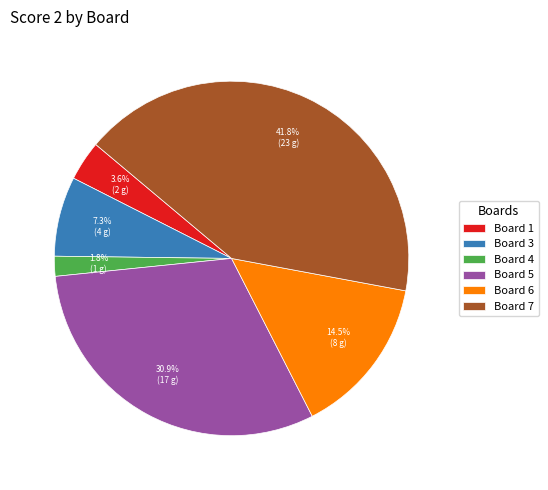

Rank the categories by value from lowest to highest.

Board 4, Board 1, Board 3, Board 6, Board 5, Board 7